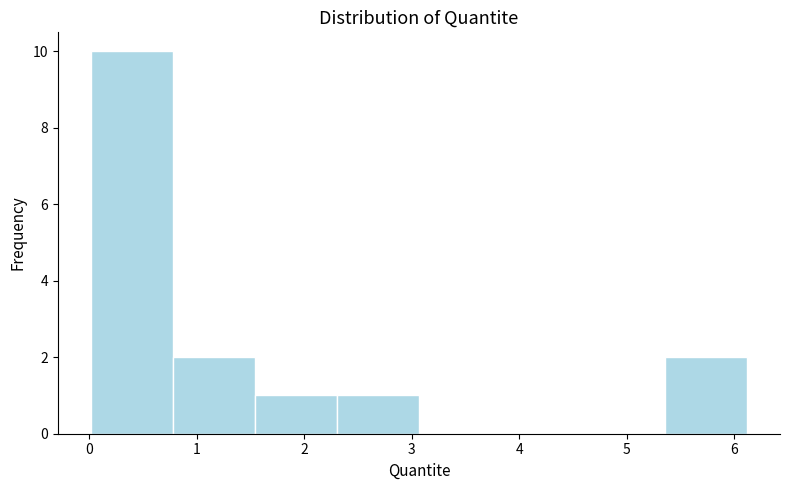

Reading left to right, transcribe this chart: for each bar, give the range it covers on the x-axis and its height. Neither the bar edges nor the heights are printed on the chart, so give them approximately, as read against the axes.

0.0 to 0.8: 10
0.8 to 1.5: 2
1.5 to 2.3: 1
2.3 to 3.1: 1
3.1 to 3.8: 0
3.8 to 4.6: 0
4.6 to 5.4: 0
5.4 to 6.1: 2